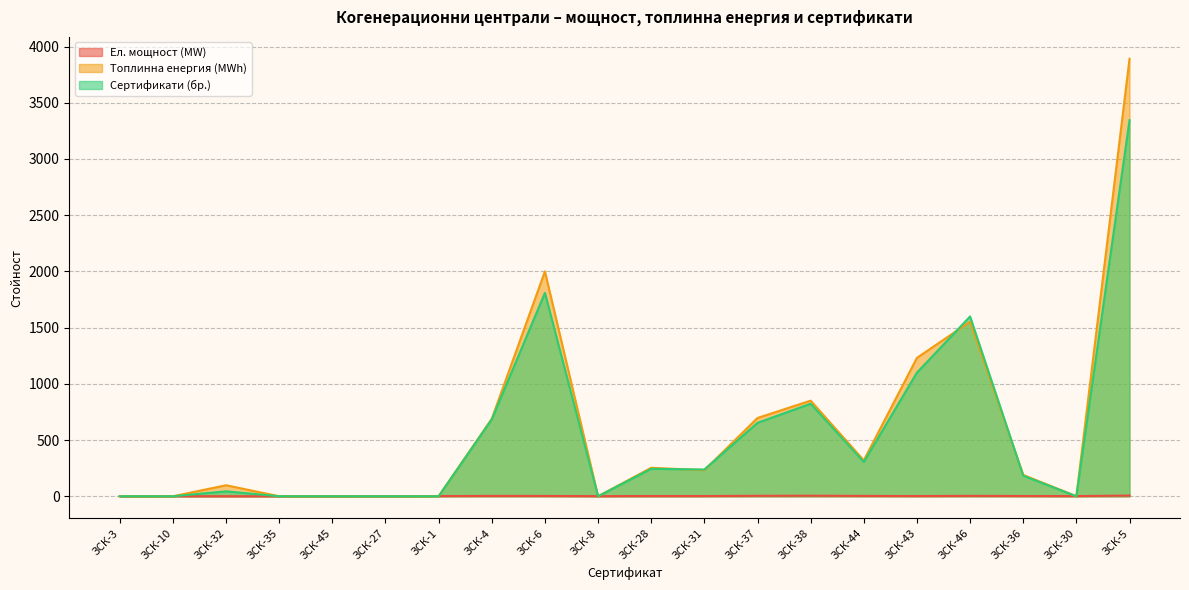

How many data points in Сертификати (бр.) are above 238?

9